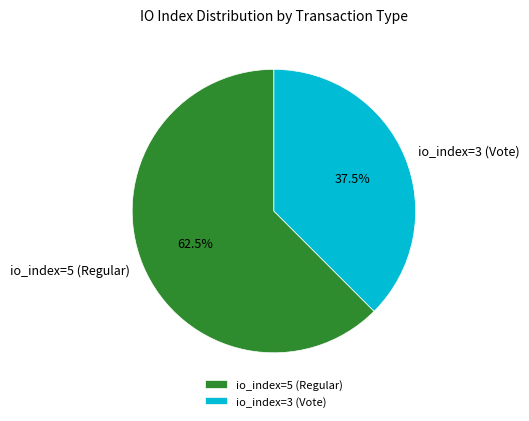

To the nearest percent, what is the difference between the io_index=5 (Regular) and io_index=3 (Vote) slice percentages?

25%